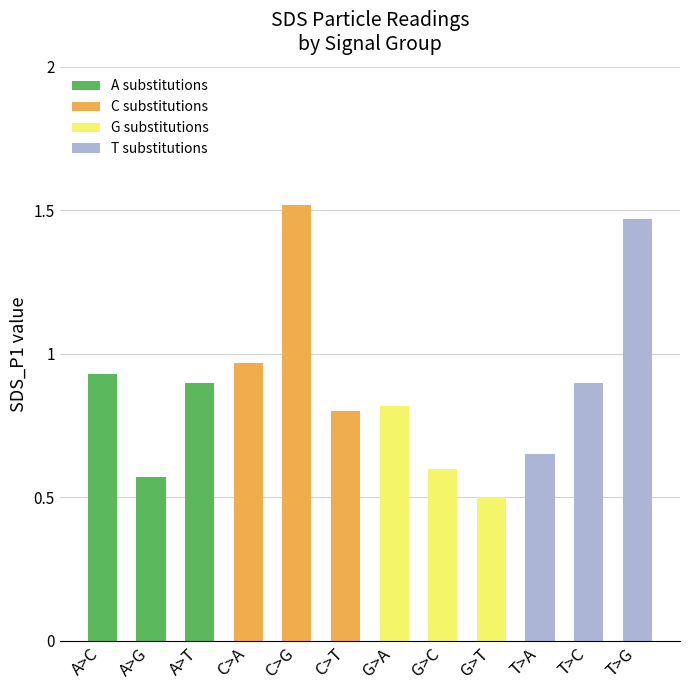

What is the minimum value shown in the chart?

0.5